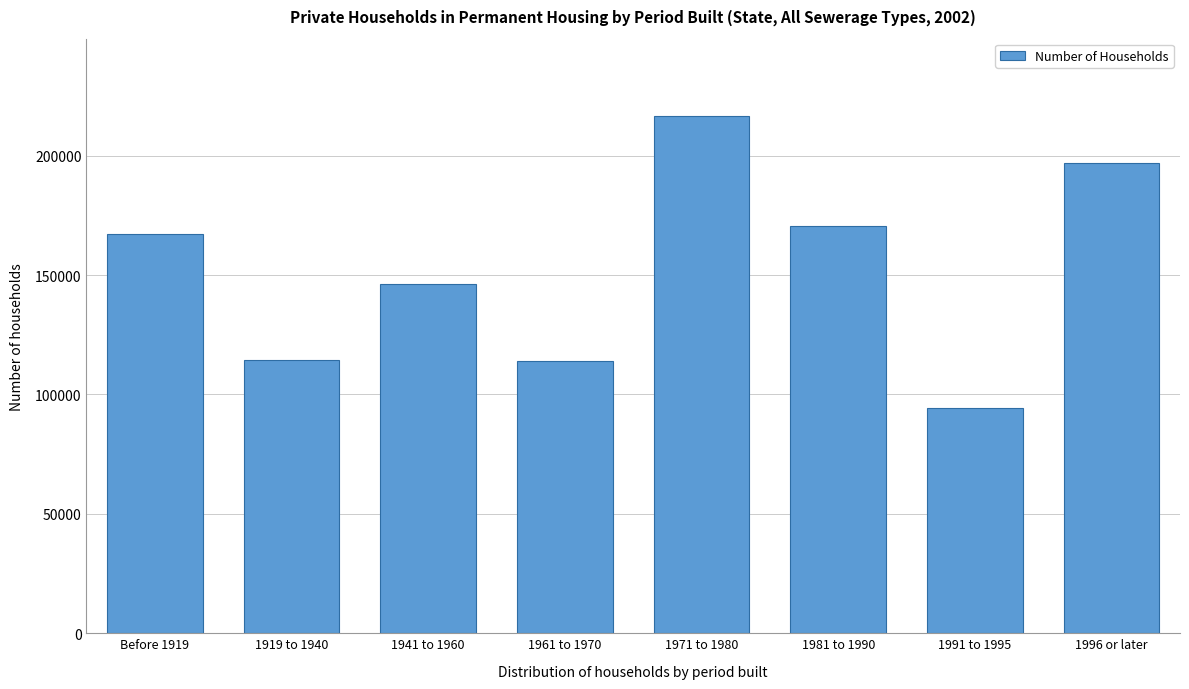

What is the change in value from 1981 to 1990 to 1991 to 1995?

-76204